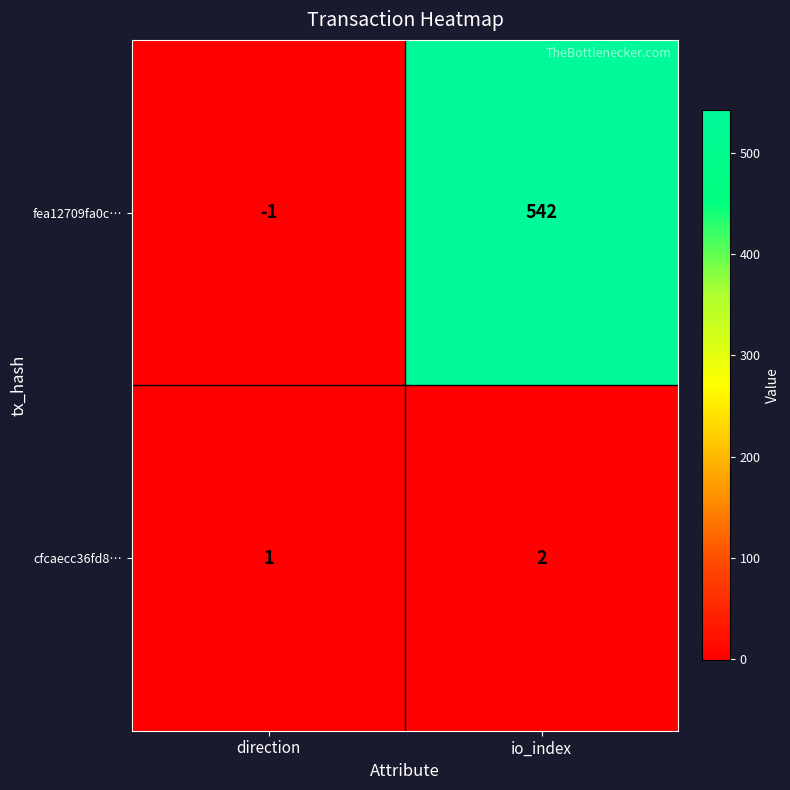

What is the sum of the fea12709fa0c… values at io_index and direction?

541